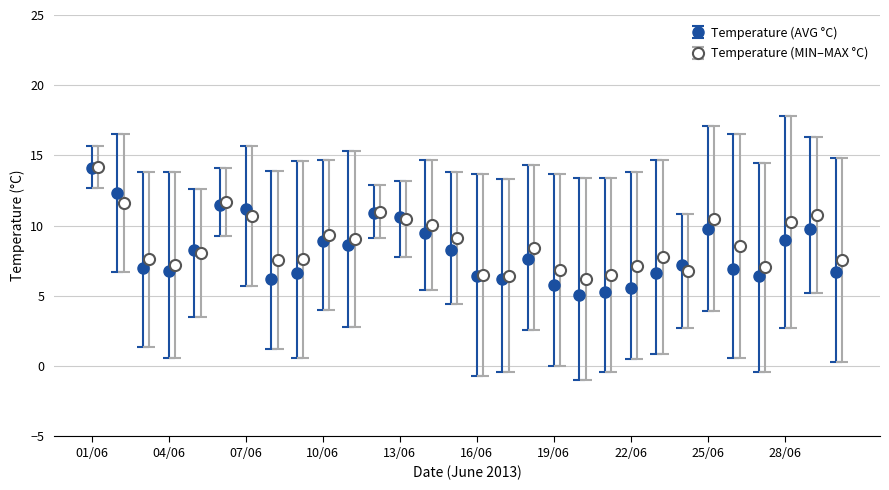

At which category does Temperature (AVG °C) reach its first local valley?

04/06